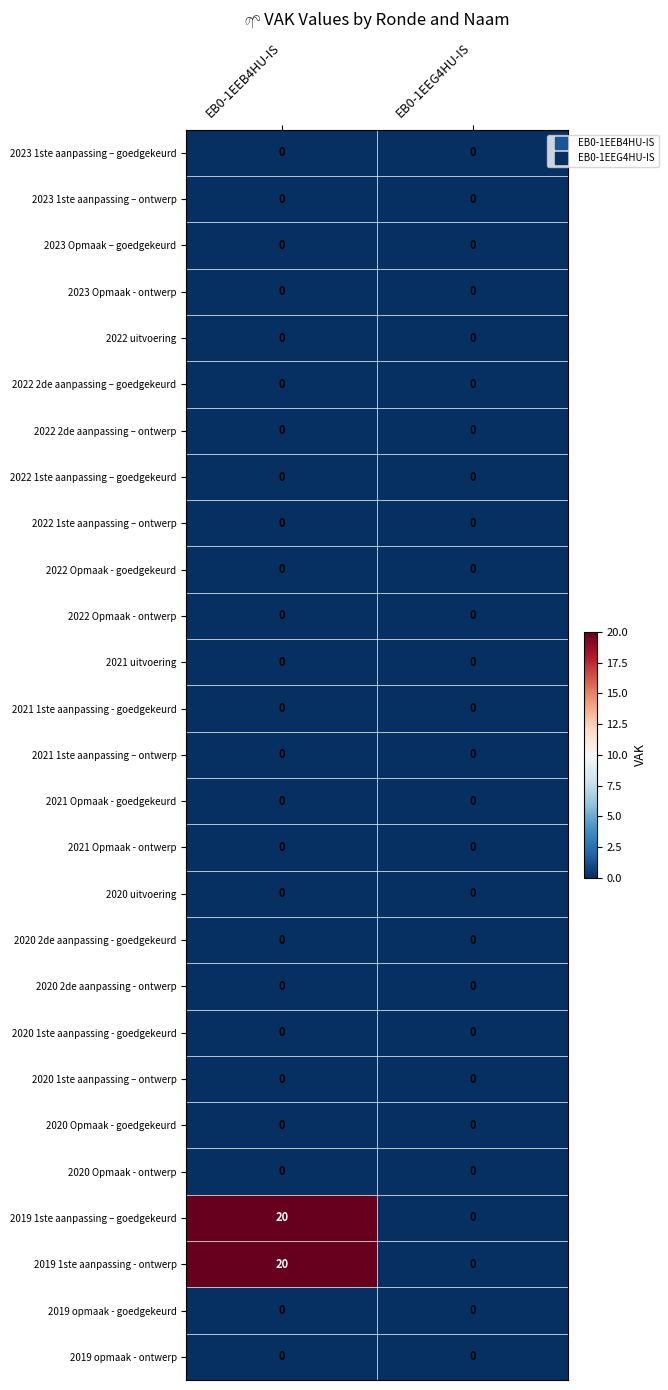

How many distinct data groups are displayed?

27